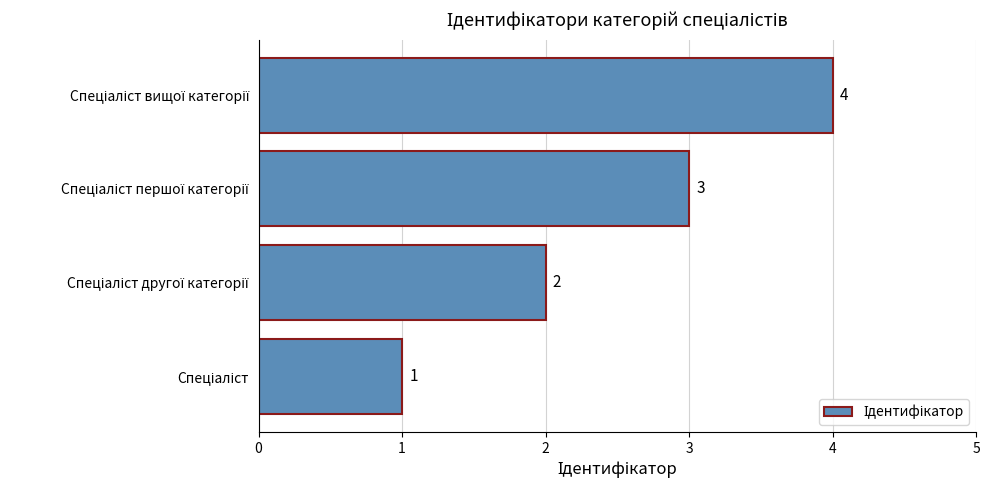

Count the values in the range 2 to 4.

3